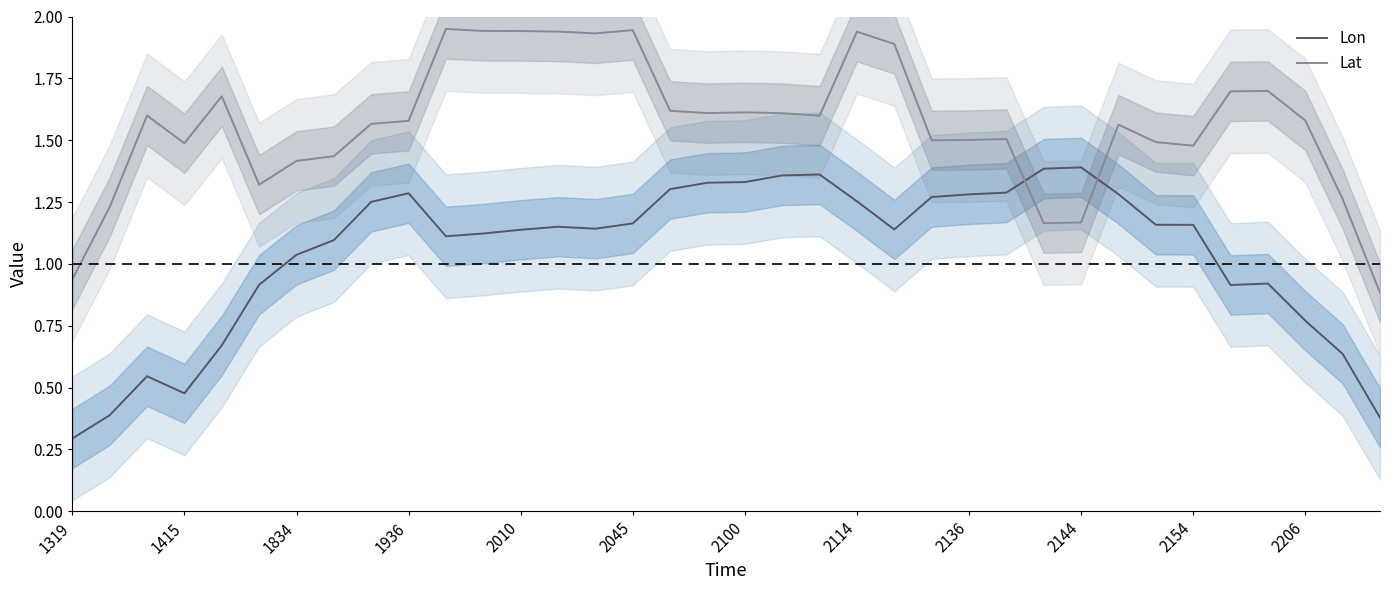

Between 31 and 29, which is larger?

29